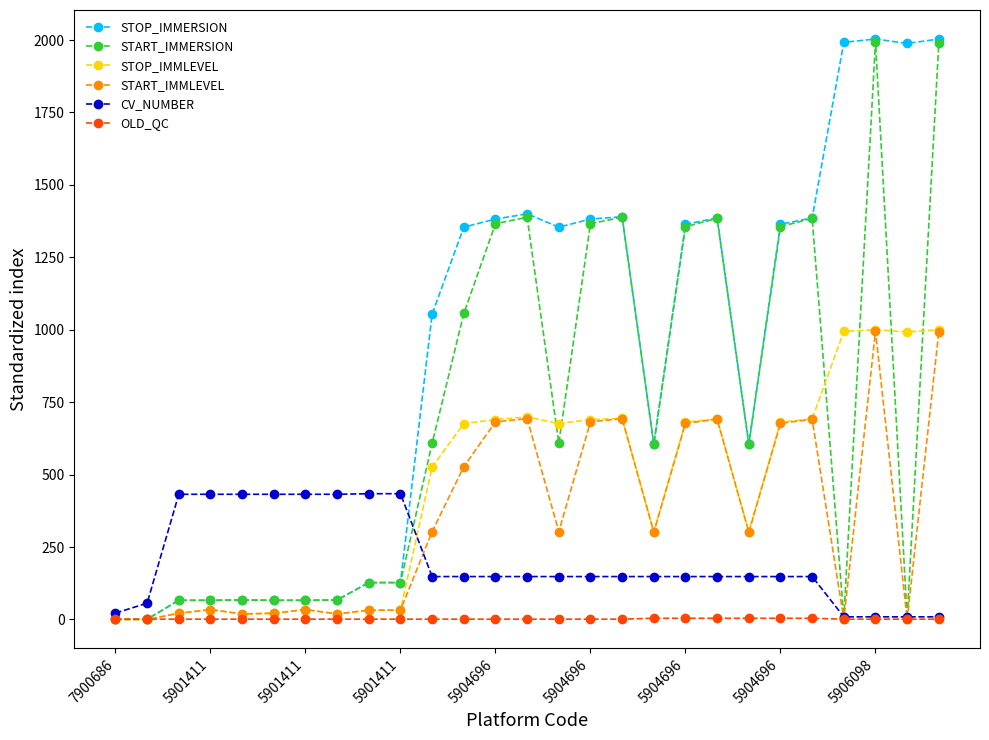

True or false: START_IMMERSION has more than 2 interior local peaks.

True